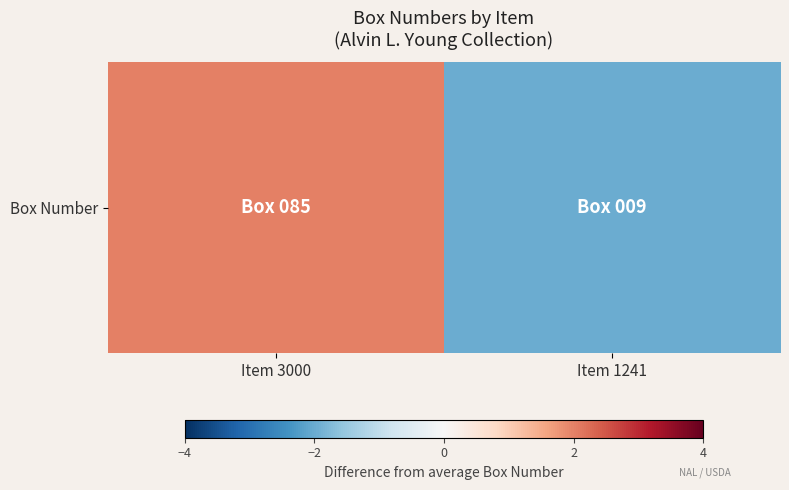

The value at Item 3000 is 1. True or false?

False